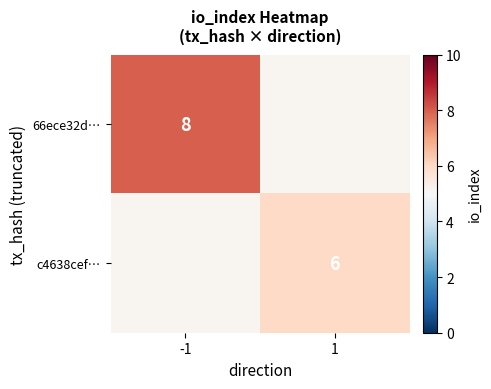

How many data points does each series have?

2